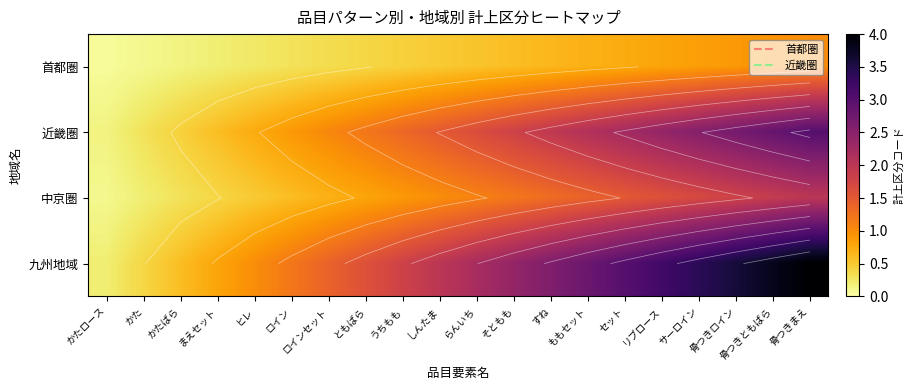

Is the value of 九州地域 at ヒレ greater than the value of 近畿圏 at リブロース?

No